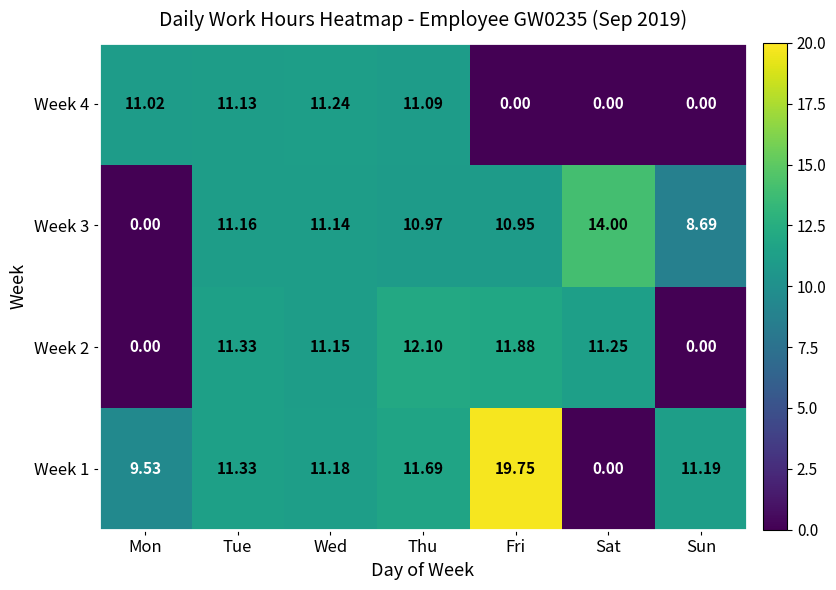

List the labels in order of Week 3 value, smallest first.

Mon, Sun, Fri, Thu, Wed, Tue, Sat